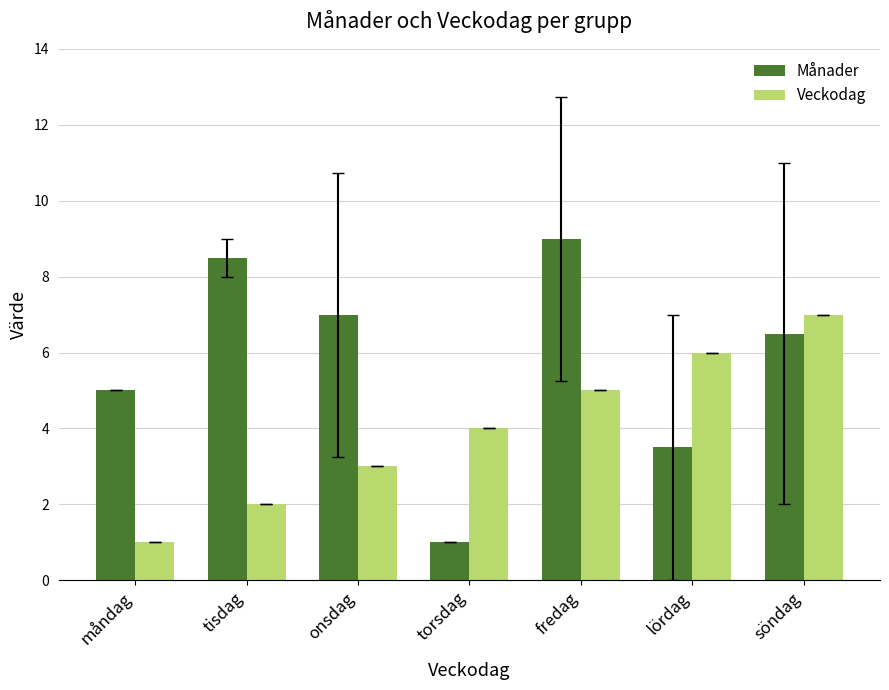

How many data points in Veckodag are less than 4?

3